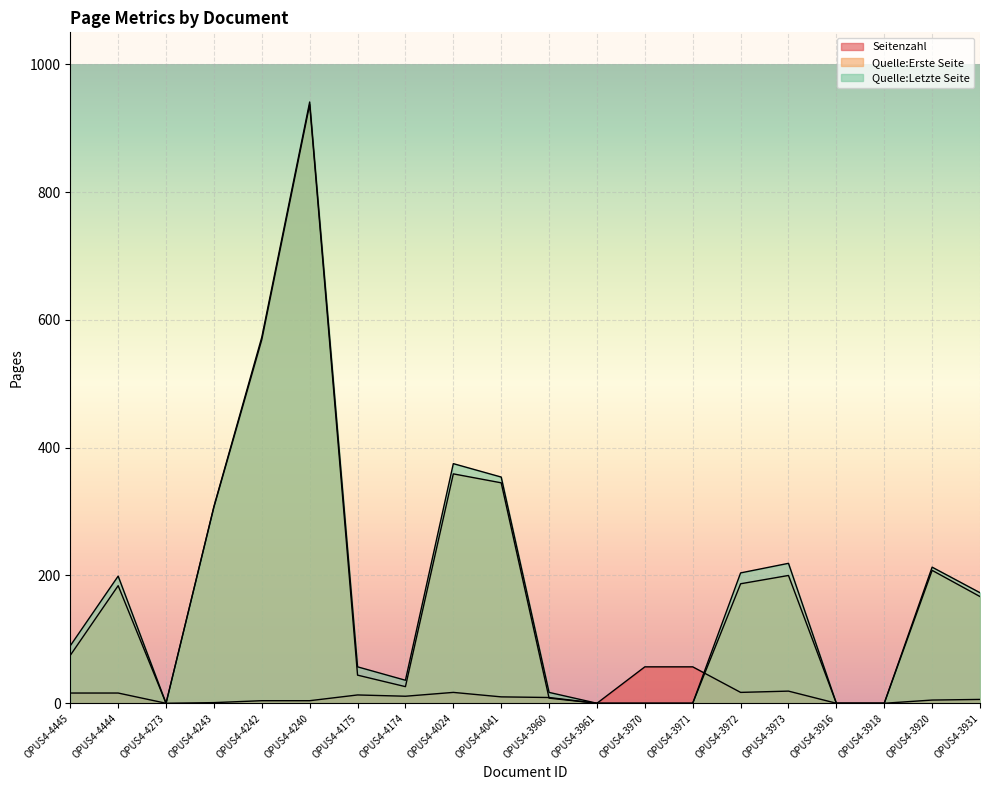

What is the label of the 19th point from the right?

OPUS4-4444